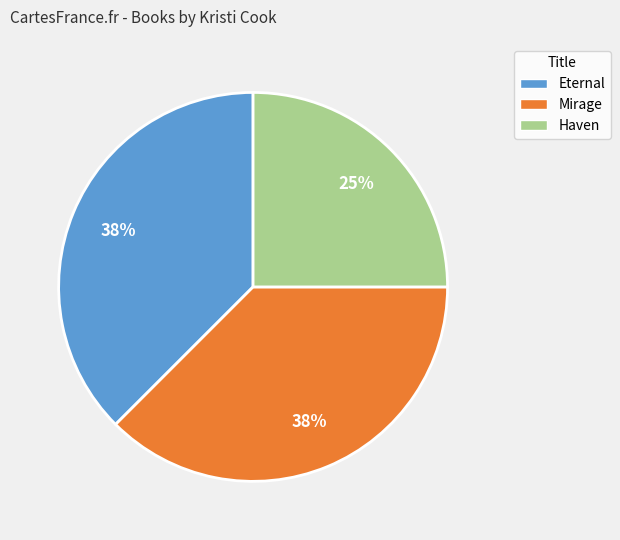

To the nearest percent, what percentage of the pie is Haven?

25%